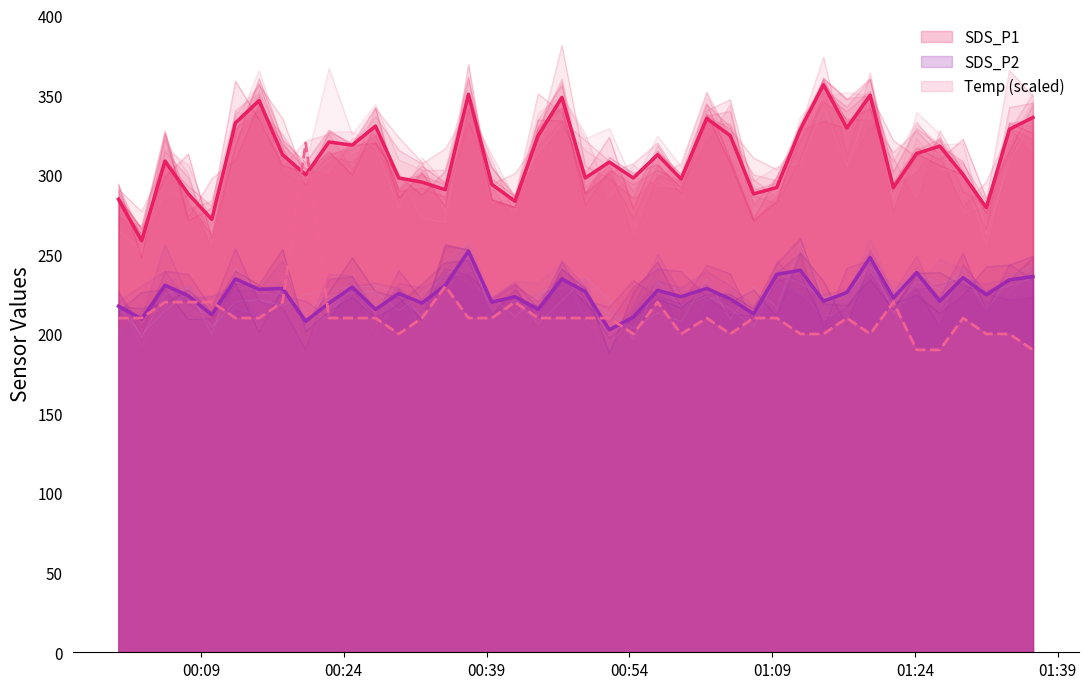

True or false: Temp has a value of 370.9 at 2021/01/15 00:07:40.

False